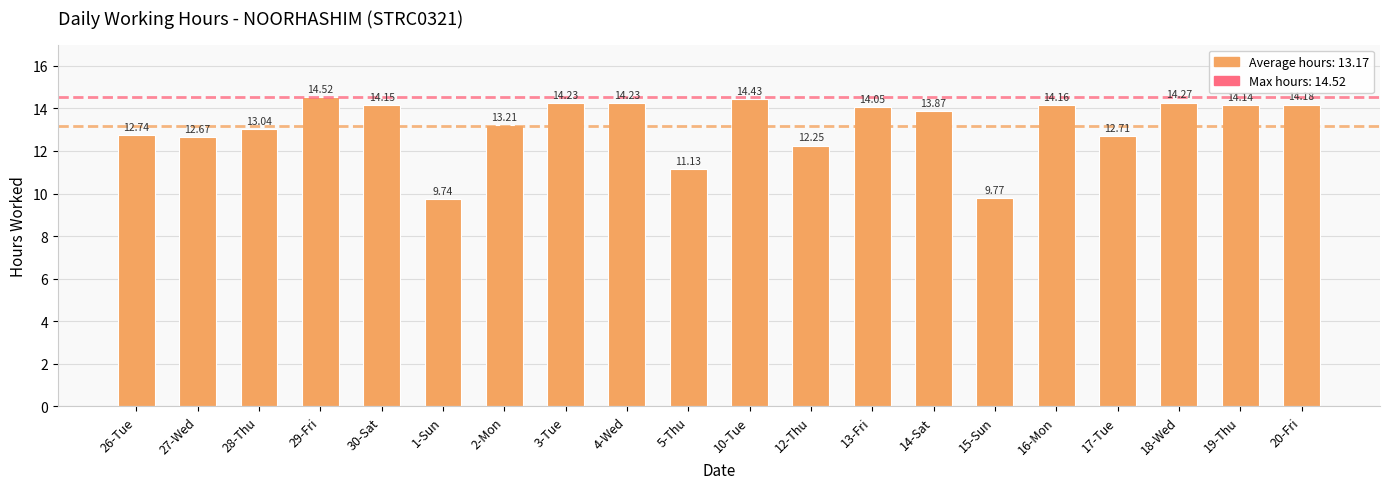

How many data points does each series have?

20